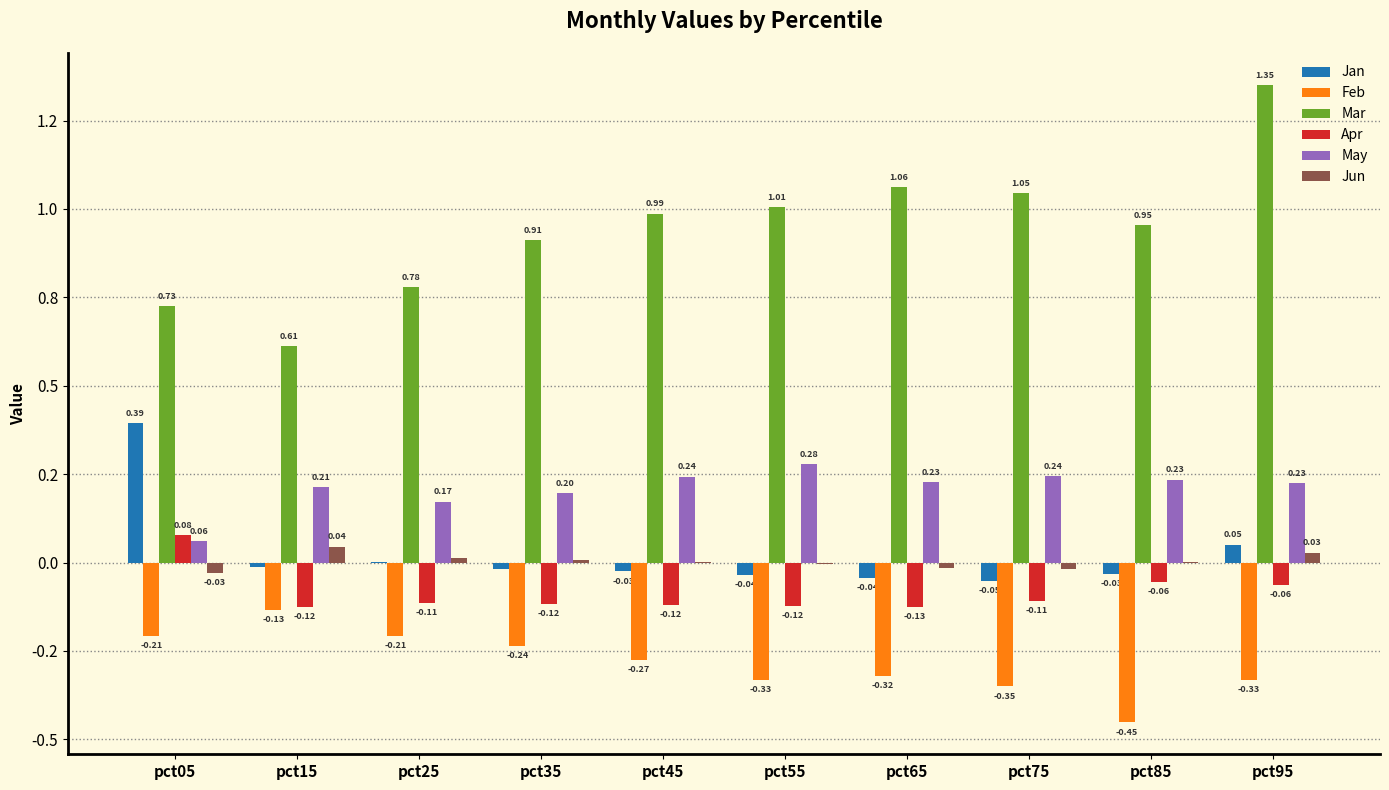

Are the bars grouped side by side (vs. stacked)?

Yes